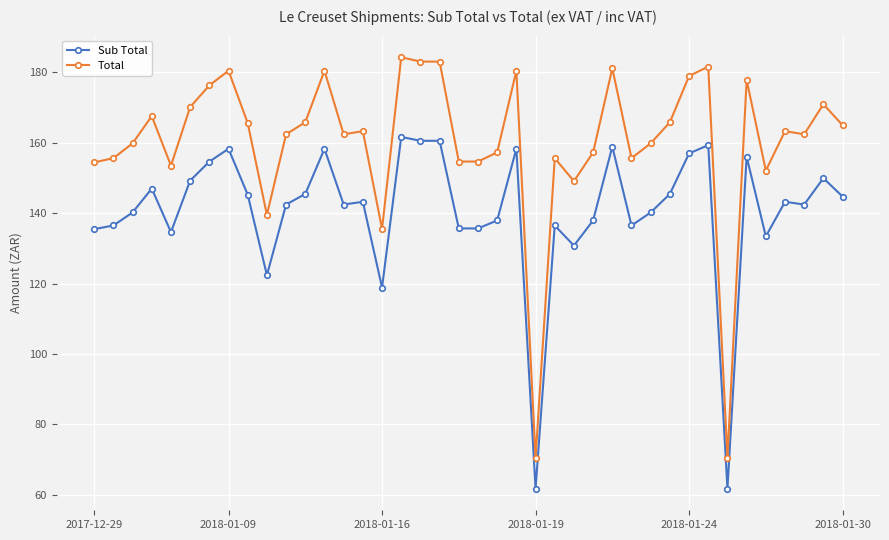

List the series in order of their peak value, lowest first.

Sub Total, Total